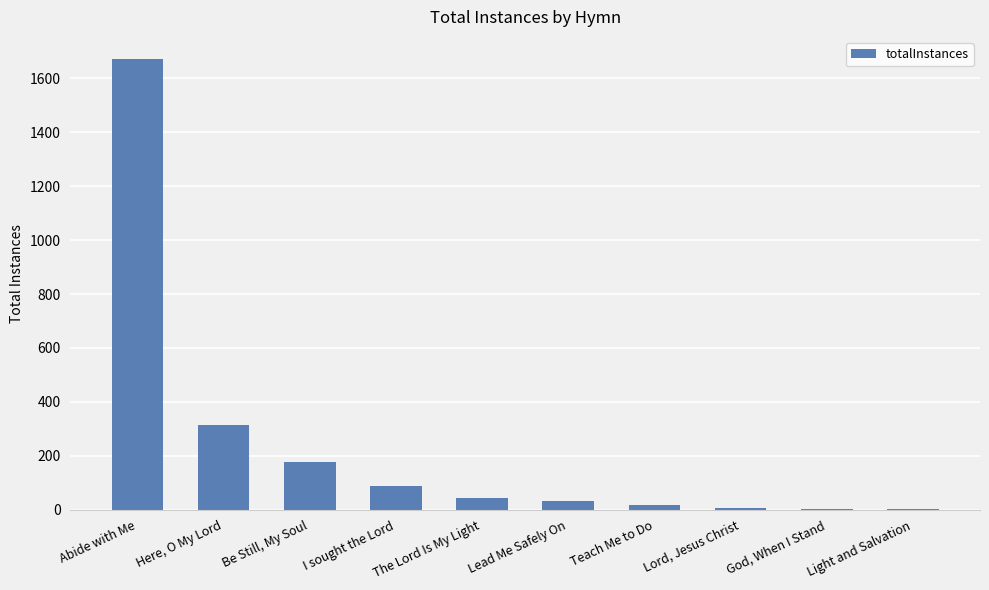

The chart shows a value of 89 at I sought the Lord. True or false?

True